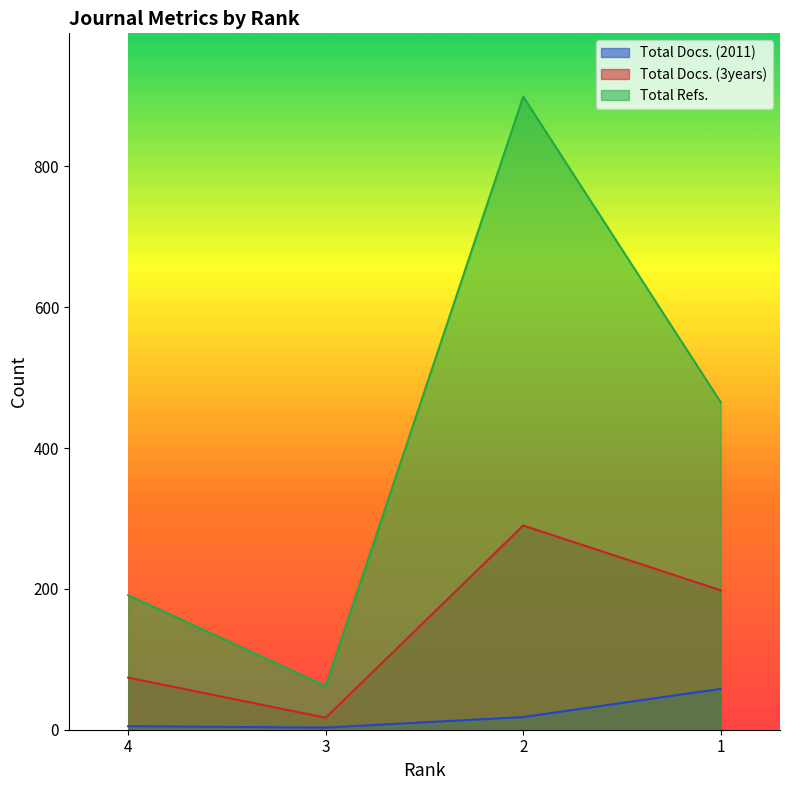

At which category is the sum across all series the highest?

2